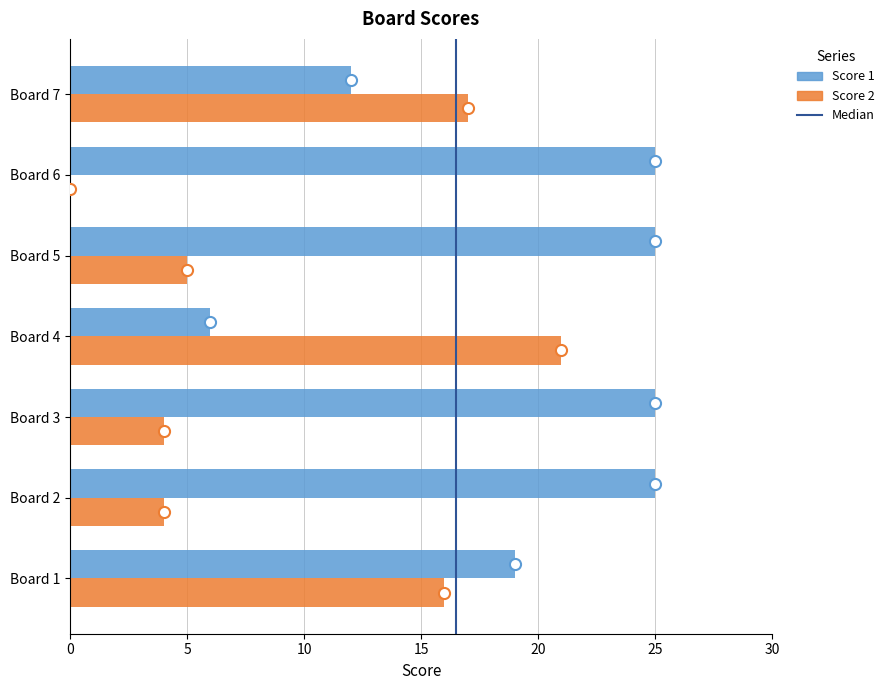

Which series has the largest total across all categories?

Score 1